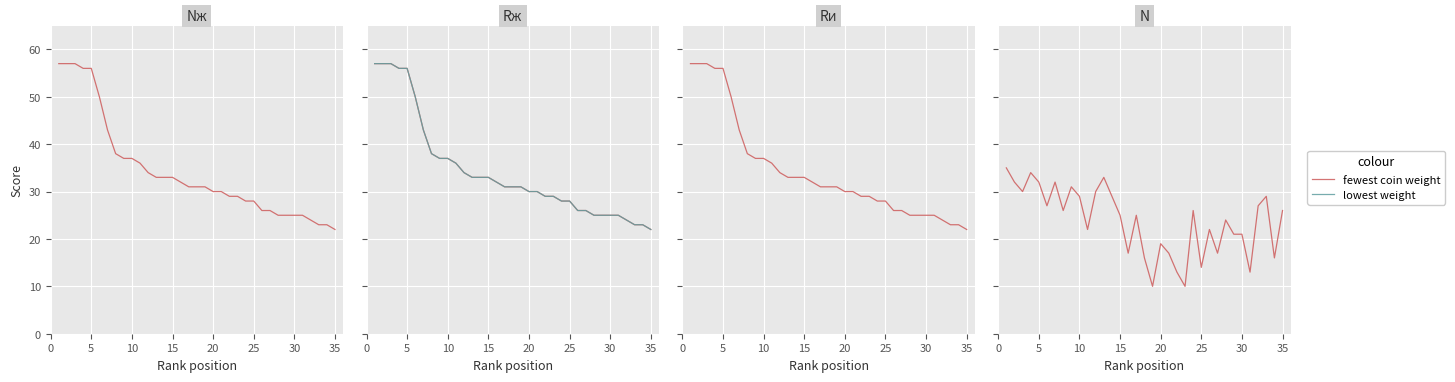

True or false: lowest weight and fewest coin weight intersect in this chart.

True